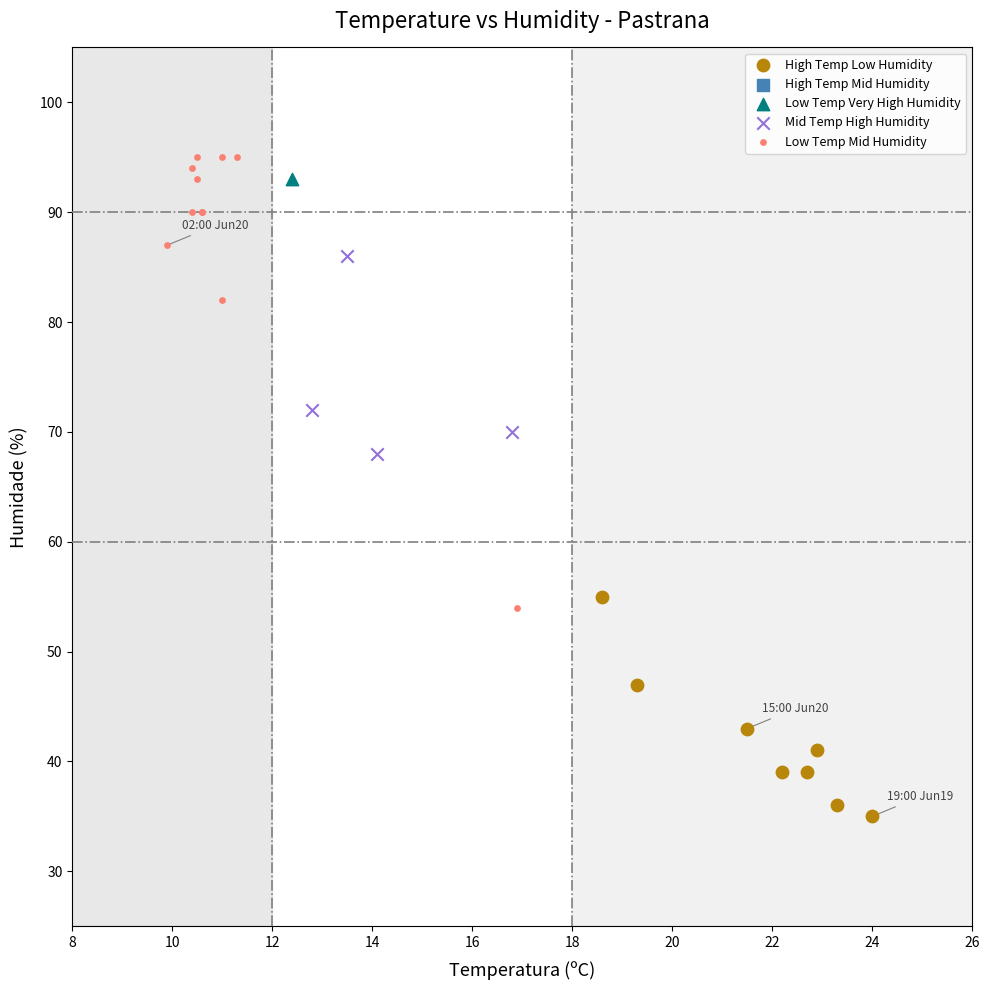

Which series contains the lowest Y value?

High Temp Low Humidity